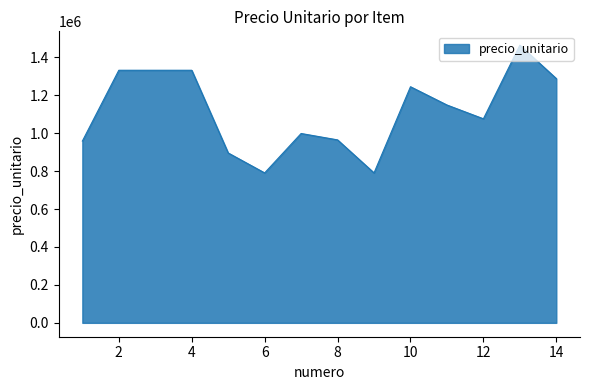

What is the difference between the maximum and minimum values?

673200